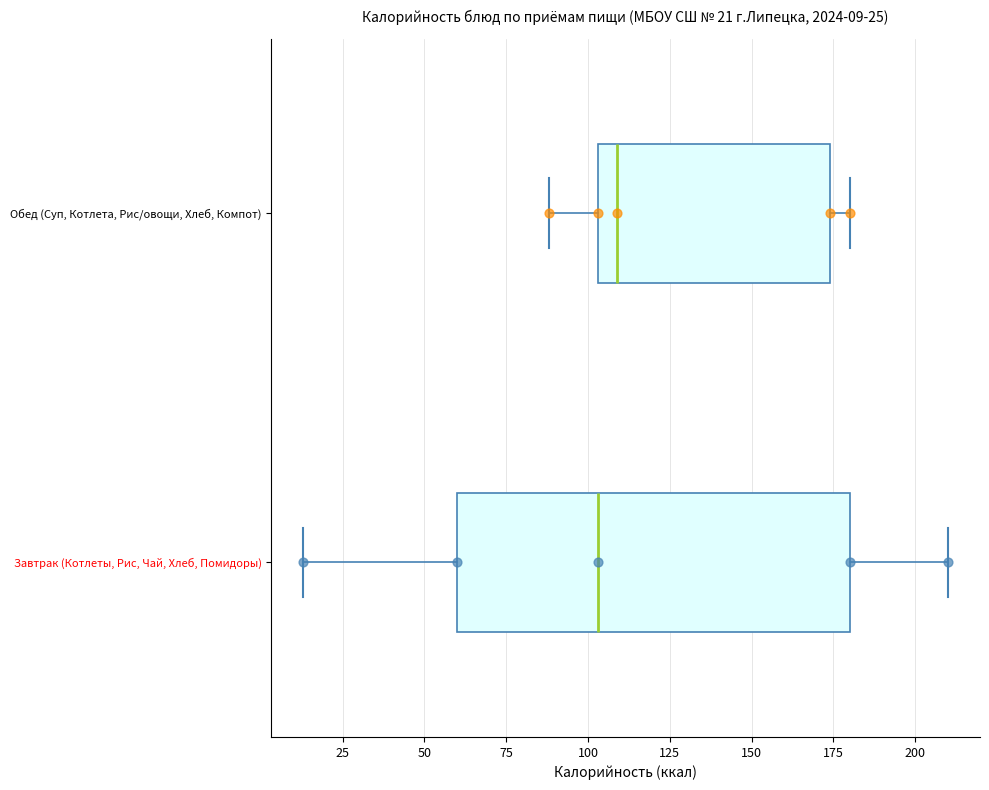

Which box has the furthest to the right median line?

Обед (Суп, Котлета, Рис/овощи, Хлеб, Компот)